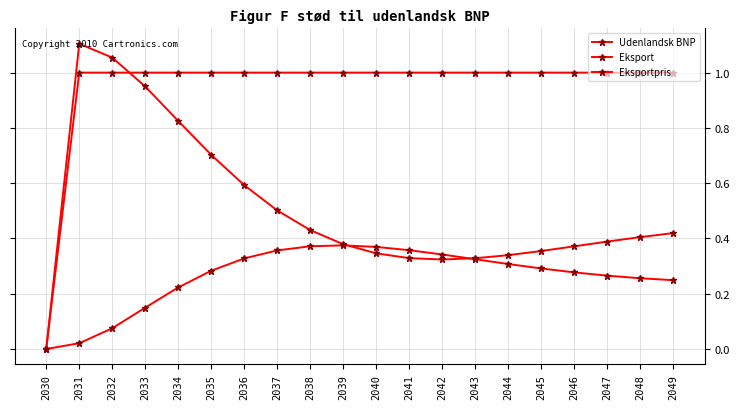

How many data points does each series have?

20